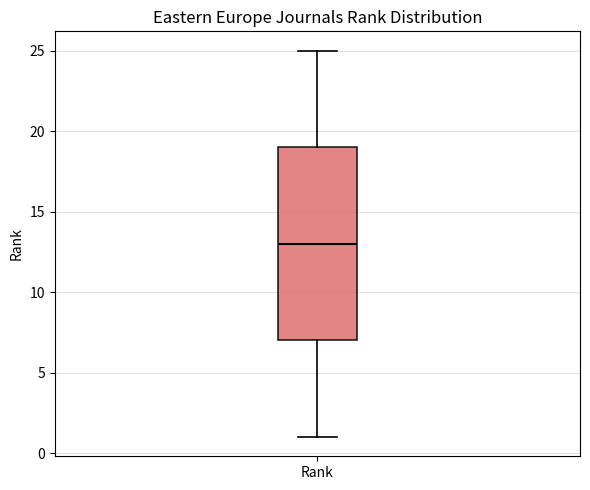

Read this box plot against the y-axis: the position of the median line, the range covered by the box, and the ends of both whiskers. The values are not printed on the chart, so give them approximately, as read against the axis.

median 13, box 7 to 19, whiskers 1 to 25